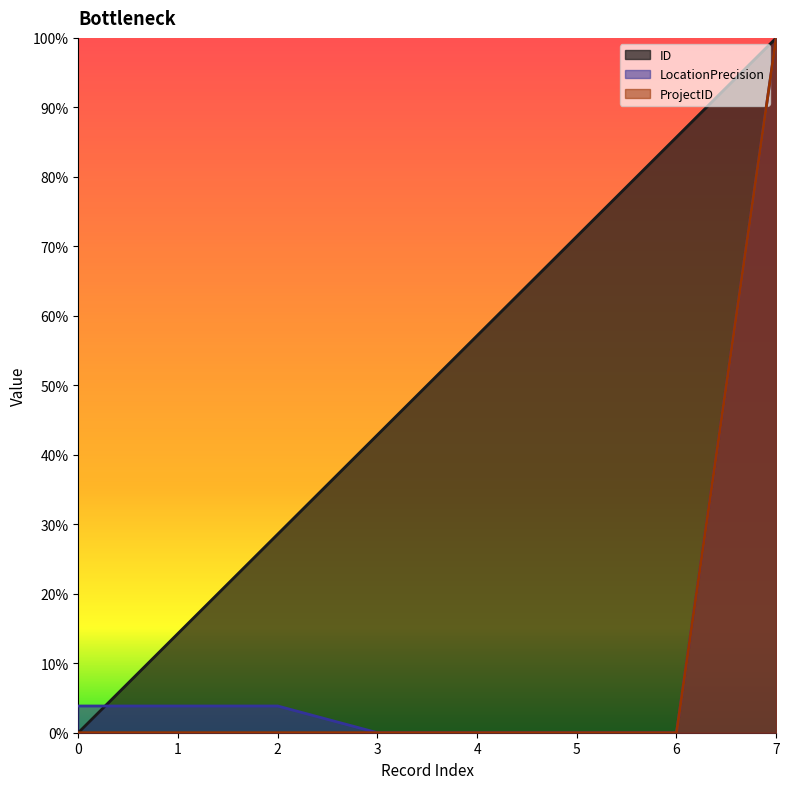

What is the sum of the ID values at 2 and 4?

0.9